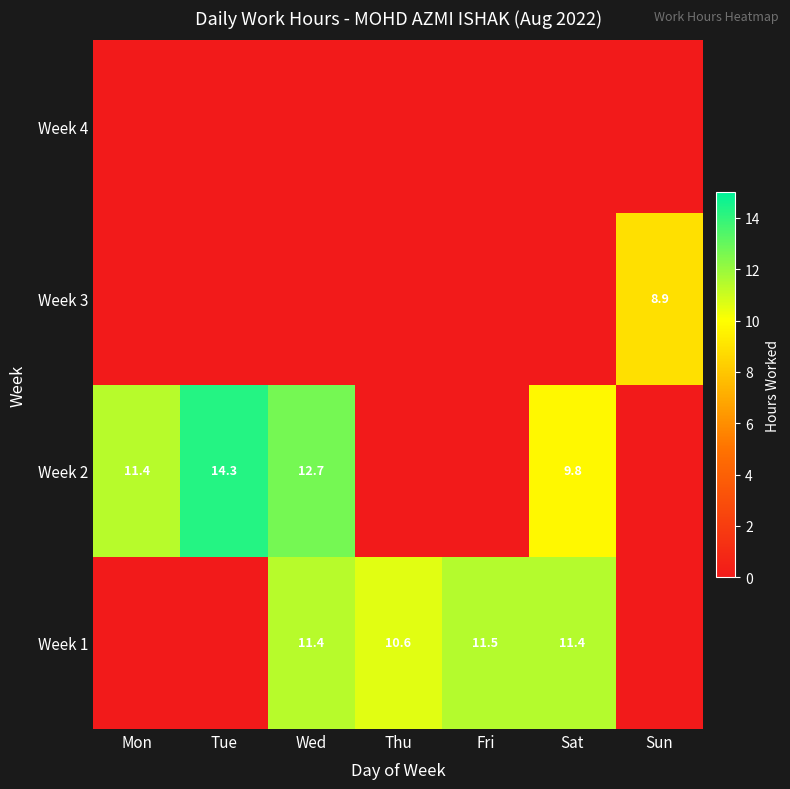

Is the value of Week 1 at Fri greater than the value of Week 2 at Wed?

No